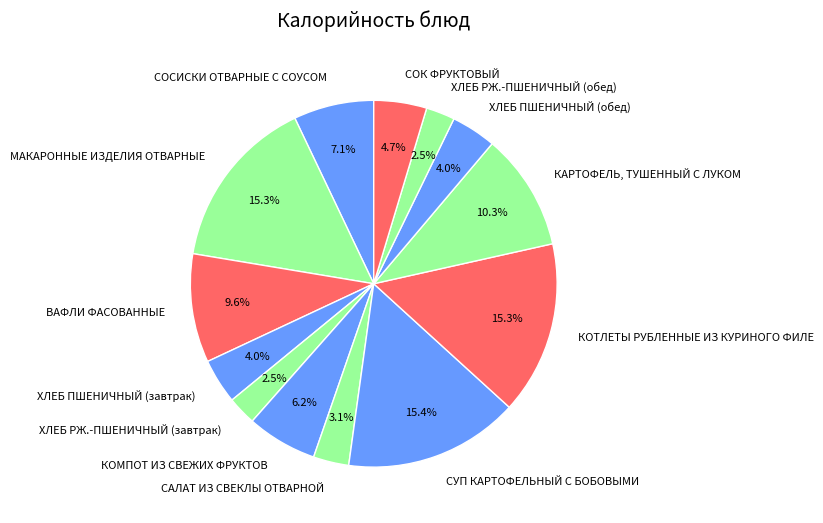

How many segments does this pie chart have?

13